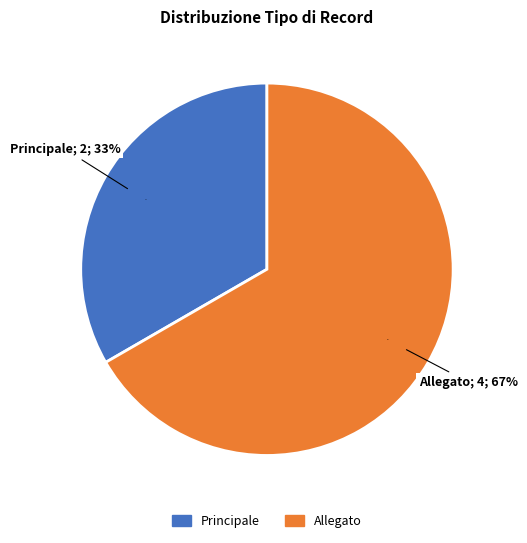

To the nearest percent, what percentage of the pie is Principale?

33%